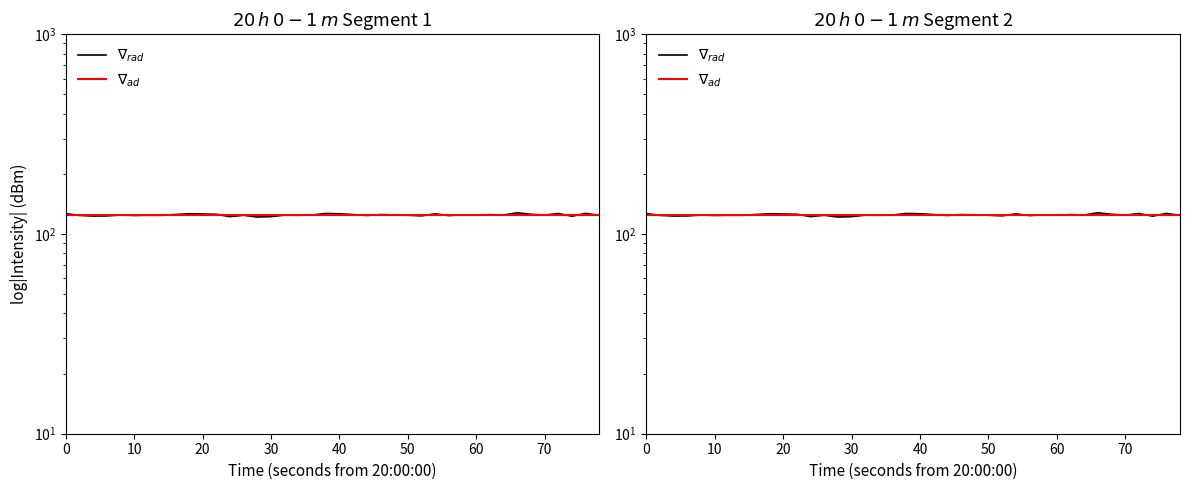

True or false: $\nabla_{ad}$ and $\nabla_{rad}$ cross at least once.

True